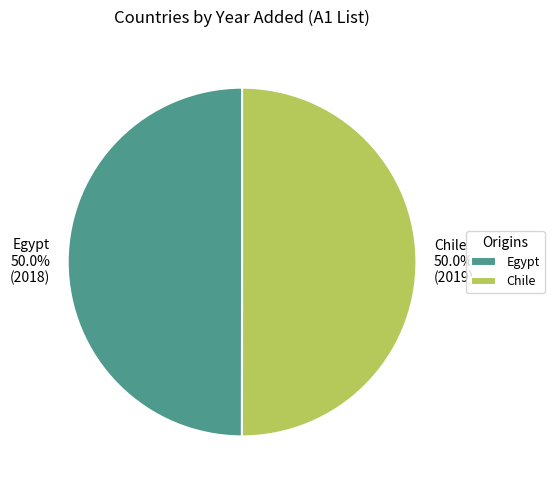

What percentage is NOT represented by Egypt?

50.0%